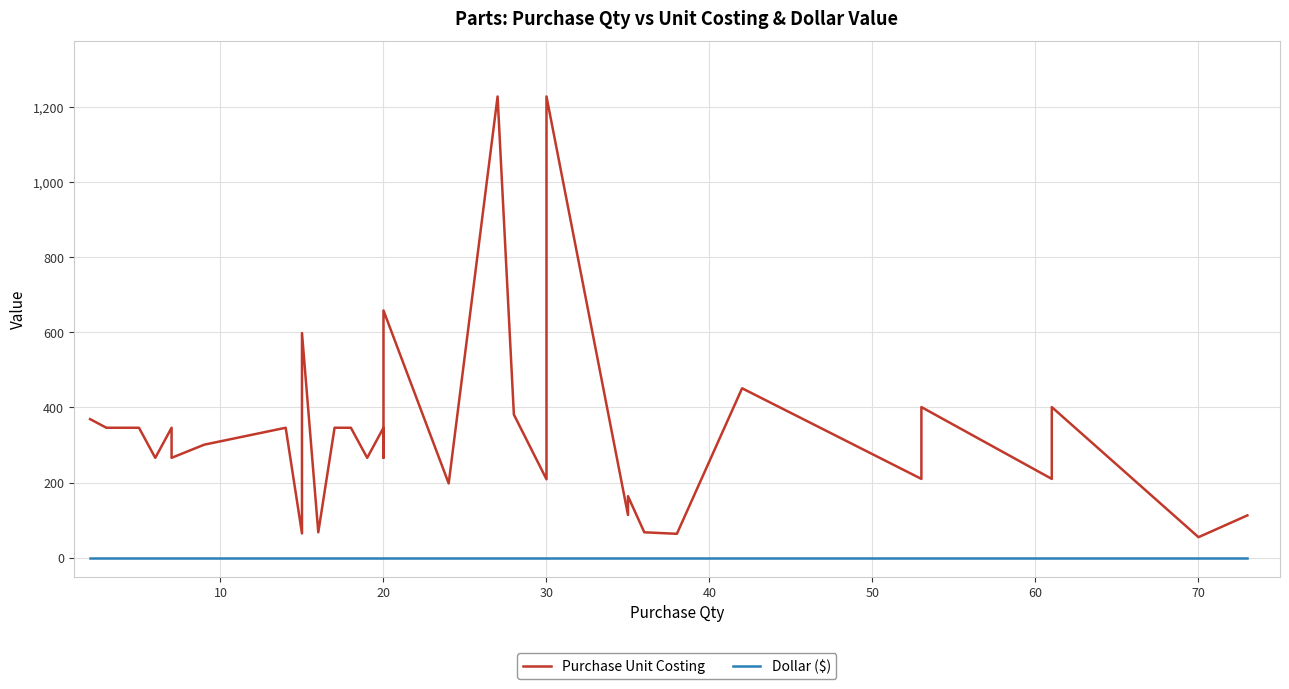

Rank the series by their average value, from highest to lowest.

Purchase Unit Costing, Dollar ($)